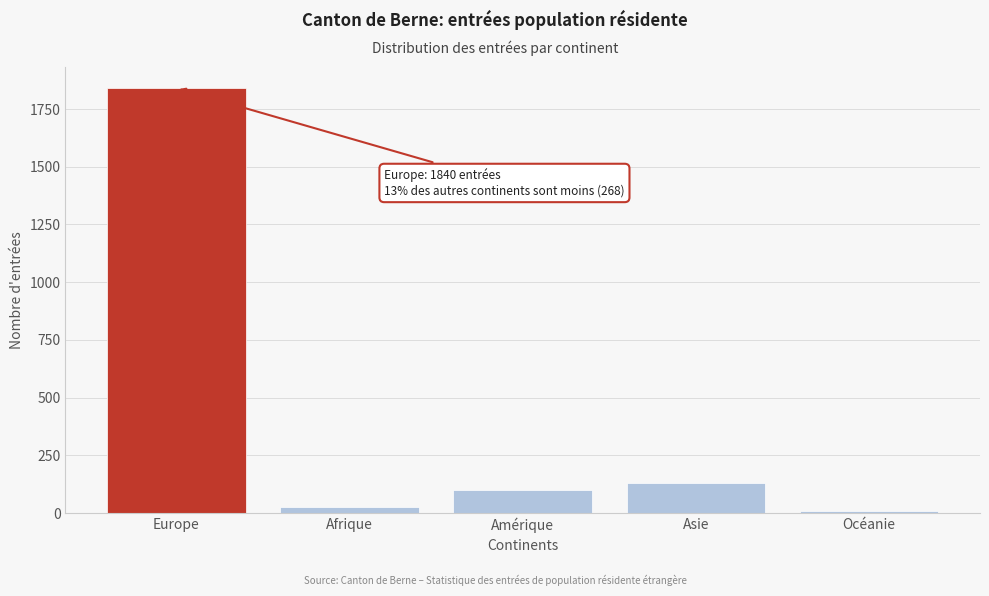

Reading left to right, extract all data points from this chart.

1840	27	100	130	11